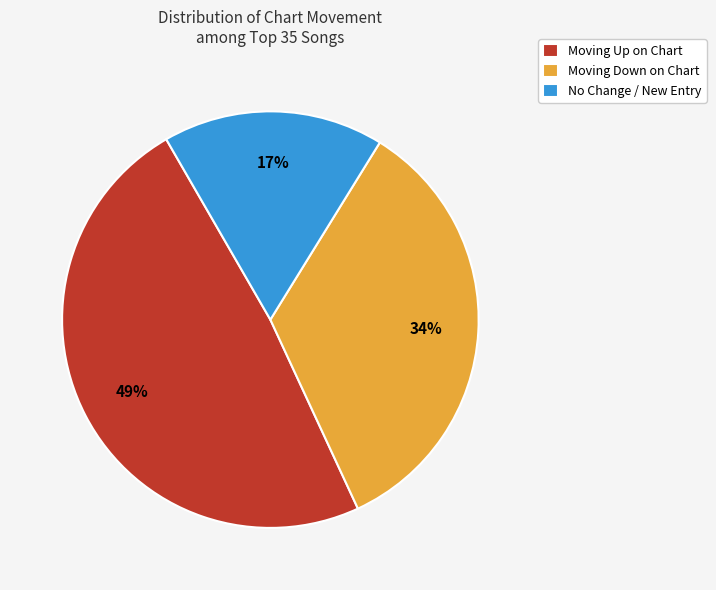

Which has a higher value, Moving Up on Chart or No Change / New Entry?

Moving Up on Chart